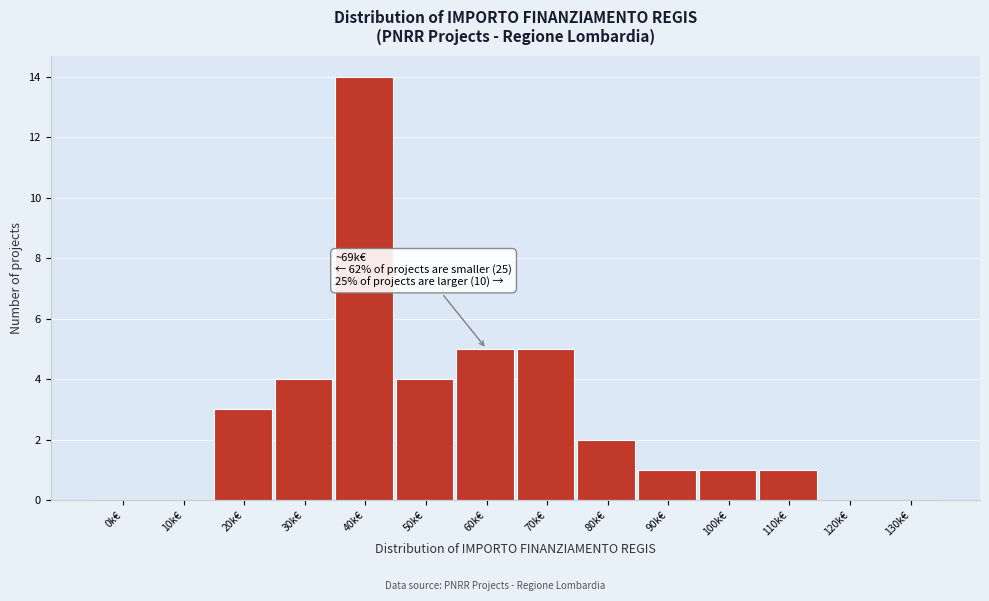

Reading left to right, transcribe all the data shown in this chart.

0k€=0	10k€=0	20k€=3	30k€=4	40k€=14	50k€=4	60k€=5	70k€=5	80k€=2	90k€=1	100k€=1	110k€=1	120k€=0	130k€=0